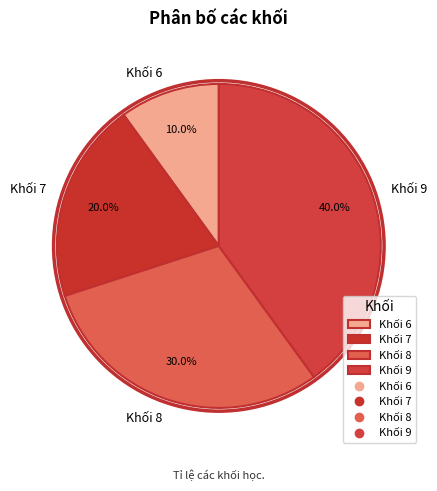

Is Khối 8 the majority of the pie?

No